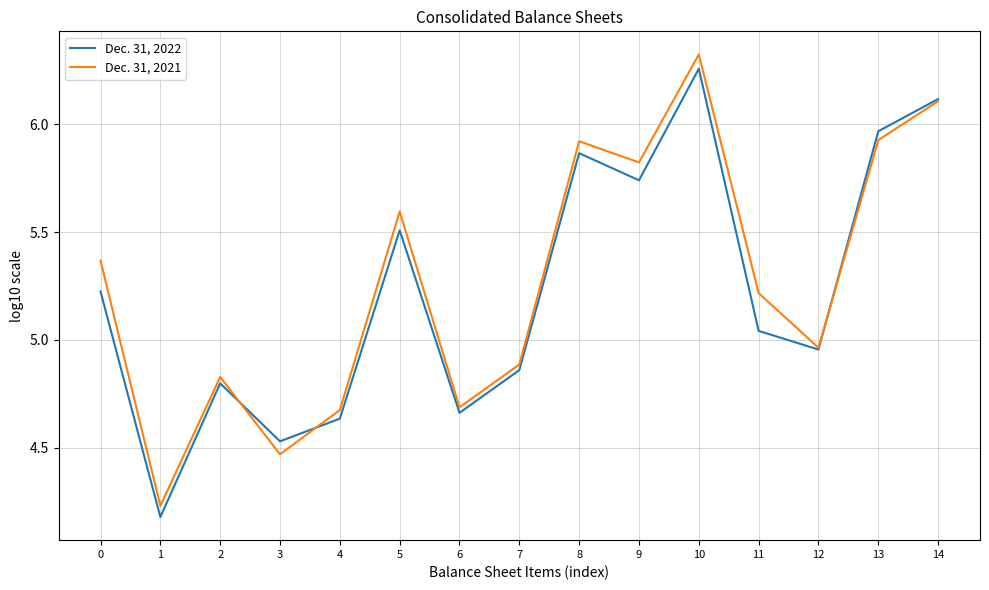

Which series has the largest range (max minus min)?

Dec. 31, 2021